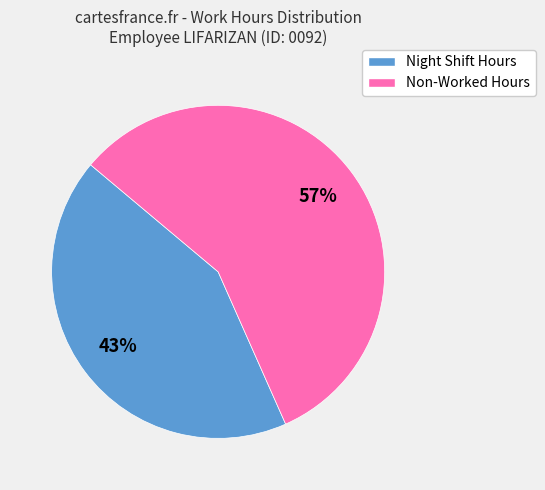

Does any single category account for the majority?

Yes